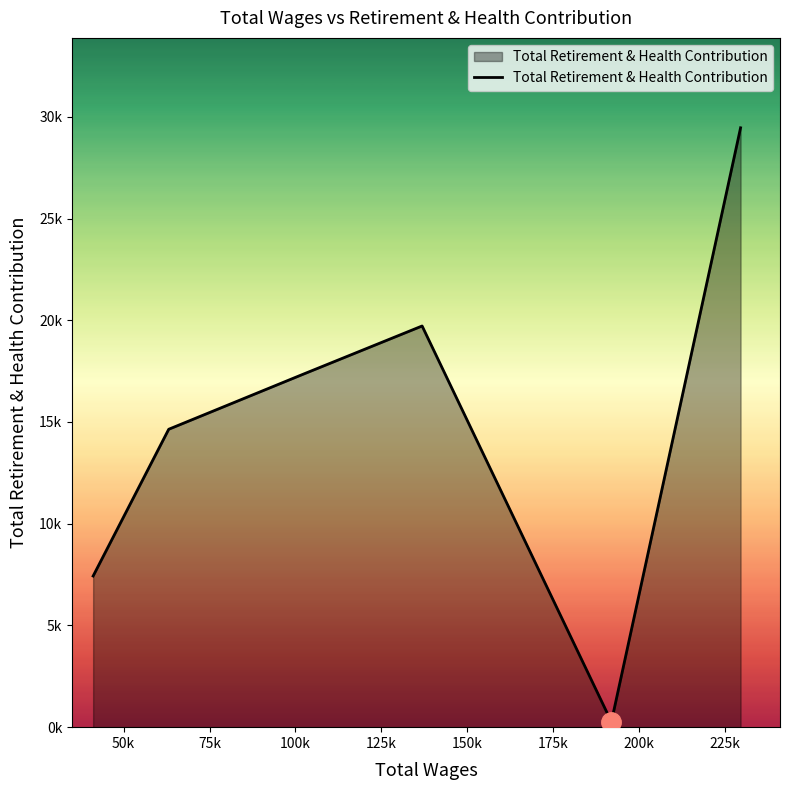

What is the label of the 5th point from the right?

50k